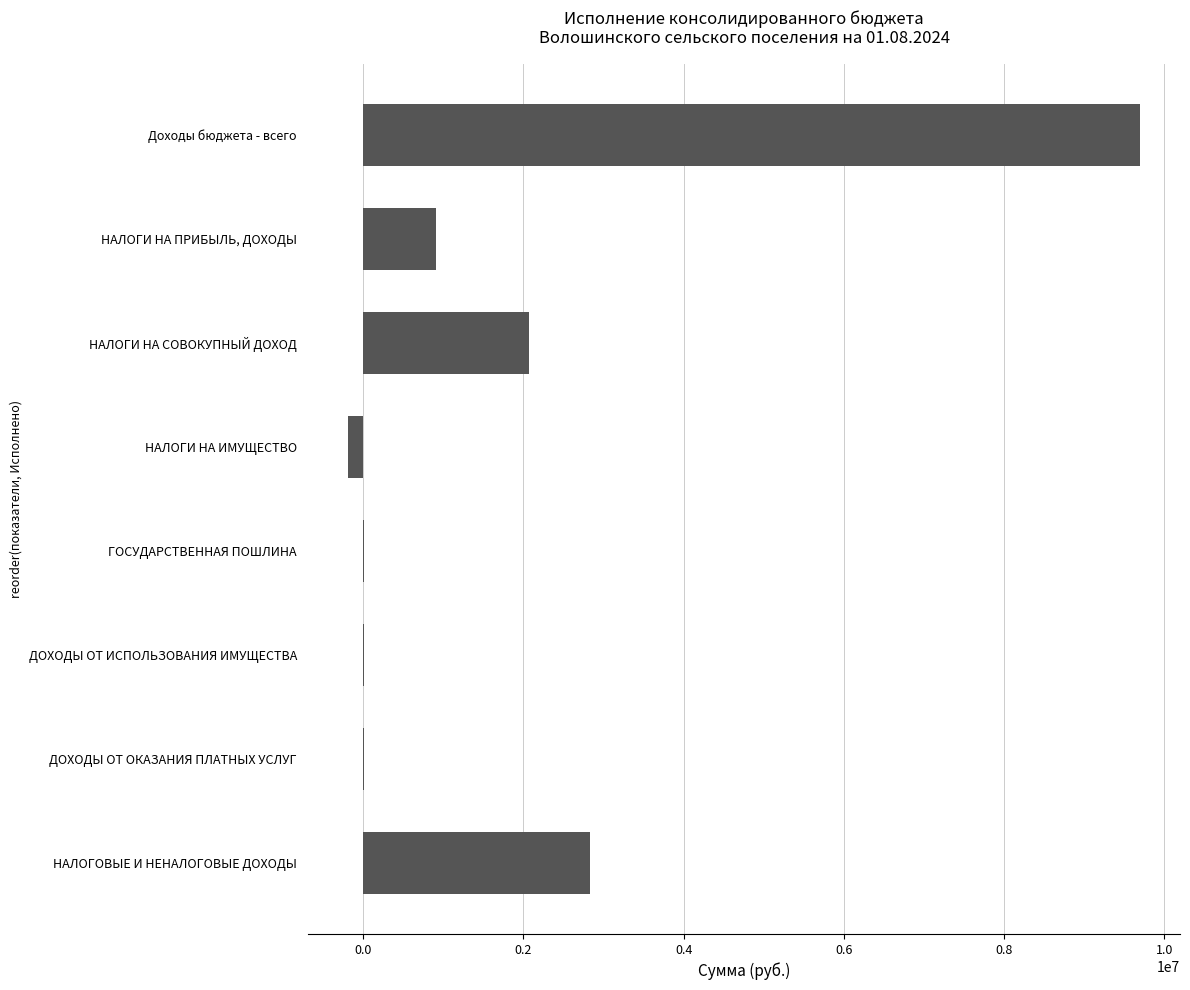

At which category does the chart reach its peak across all series?

Доходы бюджета - всего